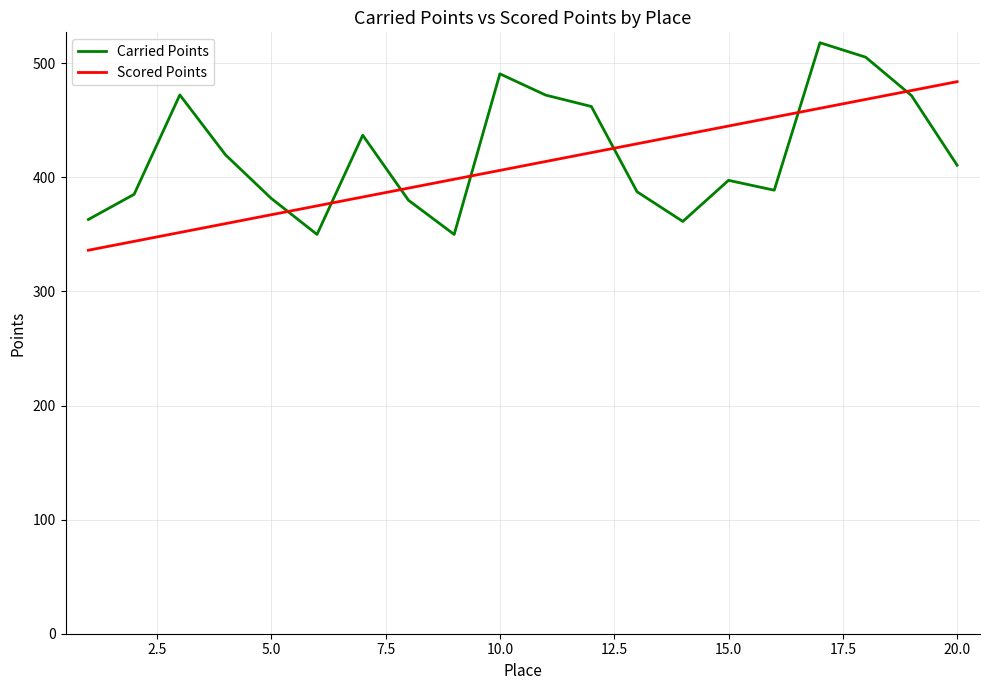

What is the lowest value of the Carried Points series?

350.0